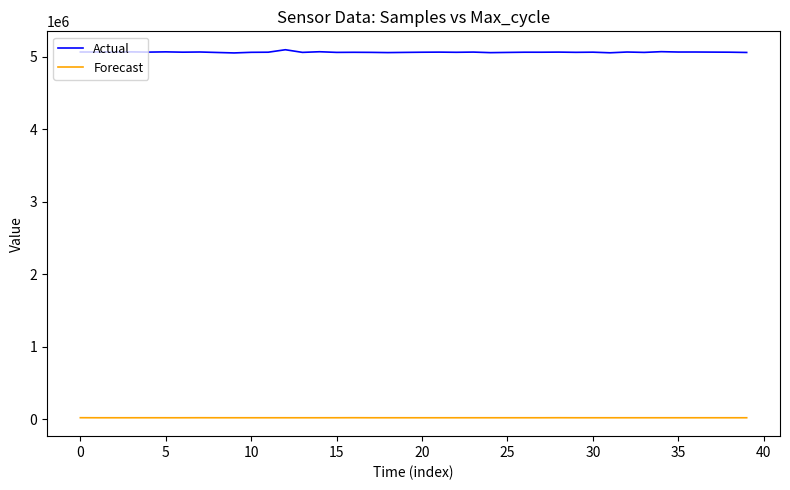

Rank the series by their average value, from highest to lowest.

Actual, Forecast